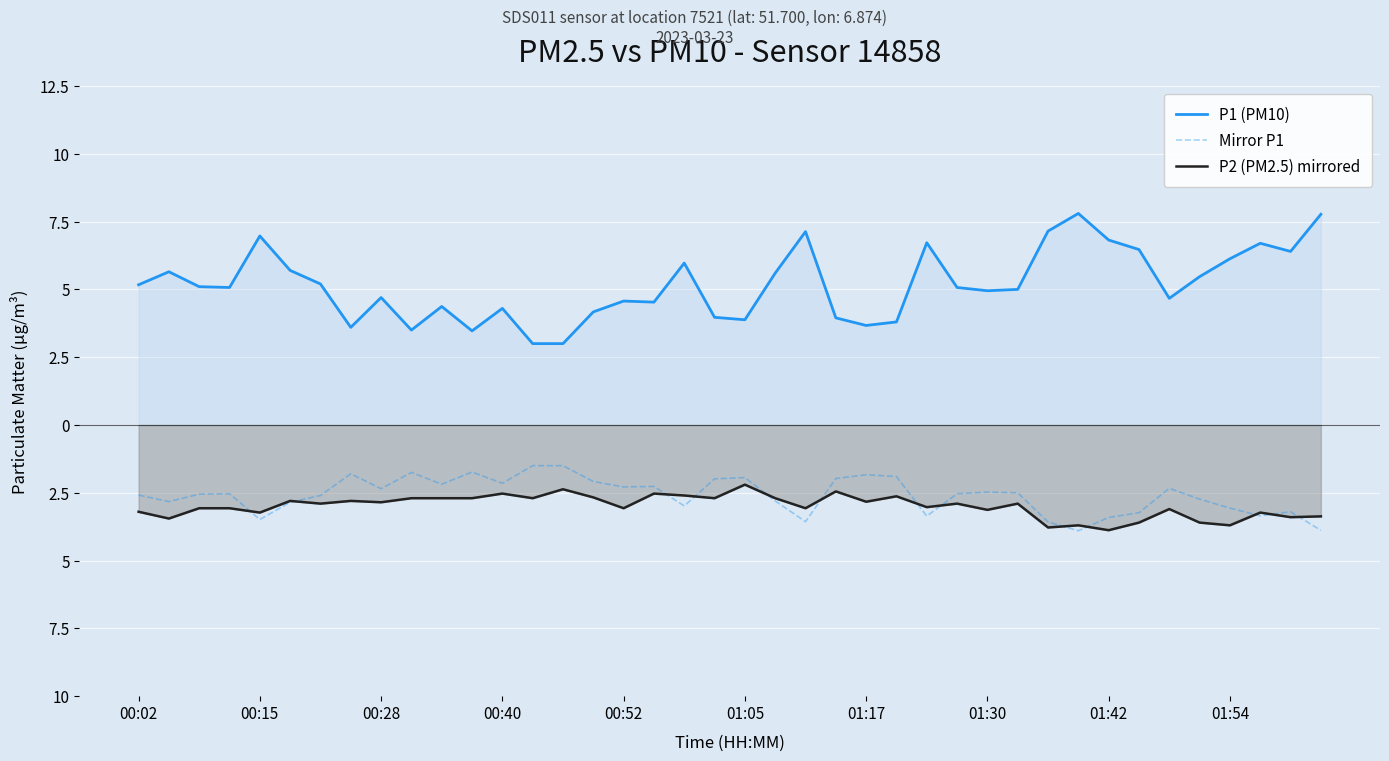

Does the chart display data point markers on the line(s)?

No